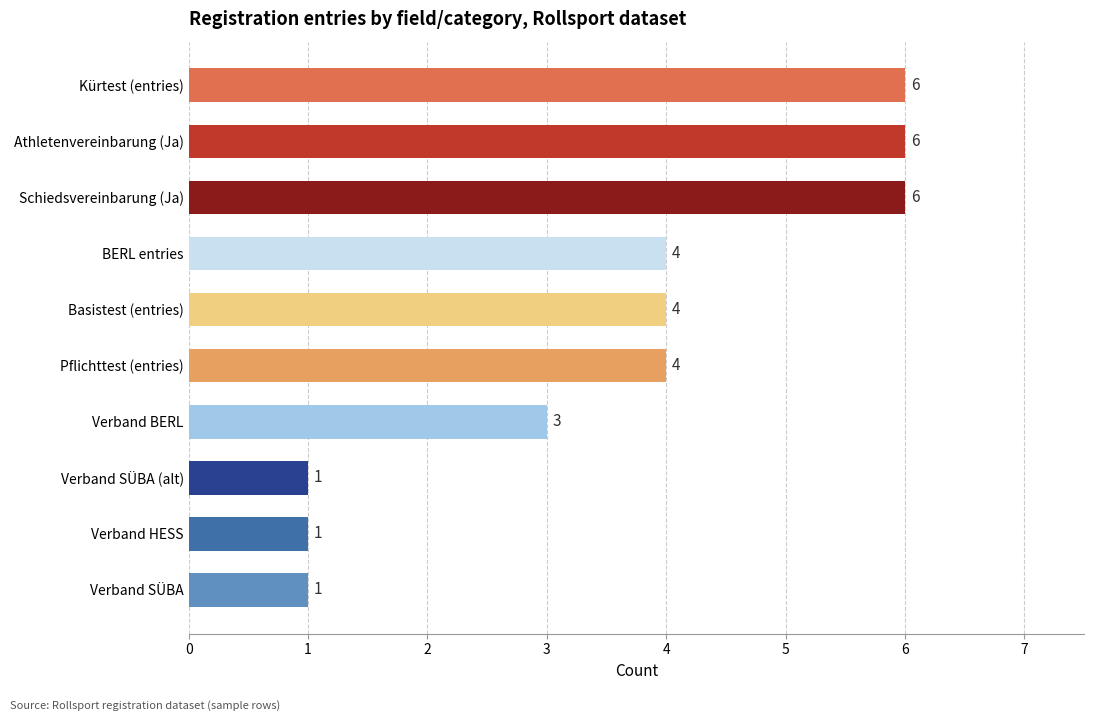

Reading top to bottom, extract all data points from this chart.

6	6	6	4	4	4	3	1	1	1